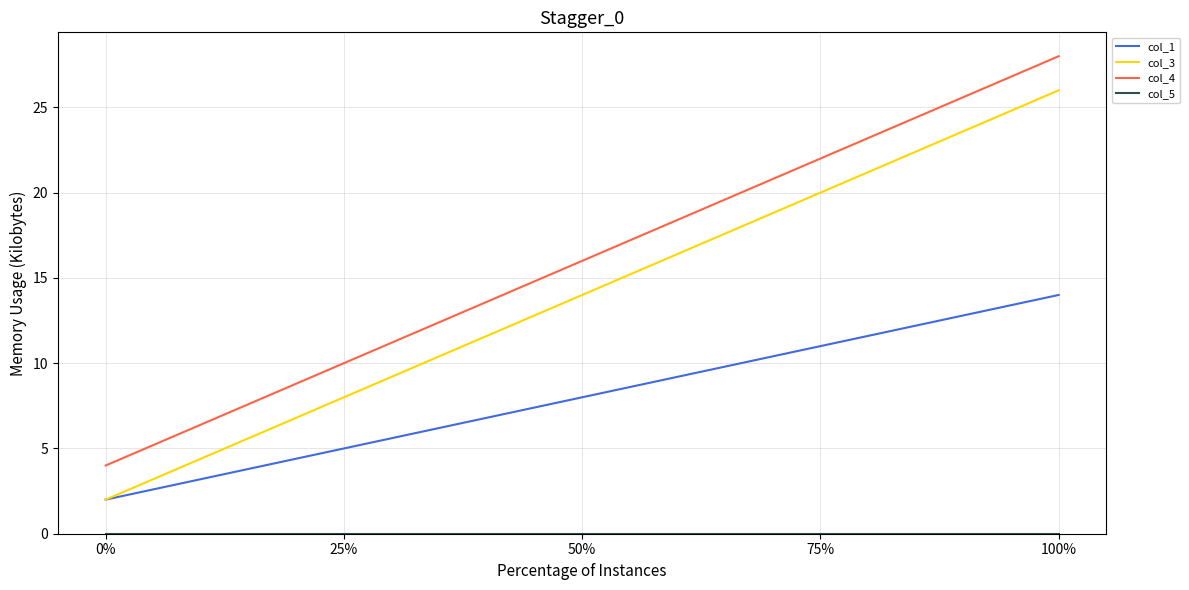

True or false: col_4 has a value of 10 at 25%.

True